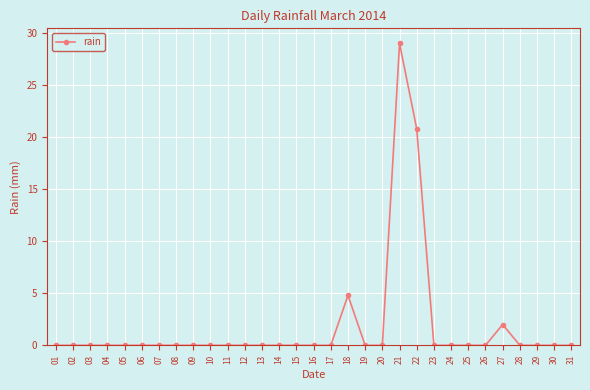

How many series are shown in this chart?

1